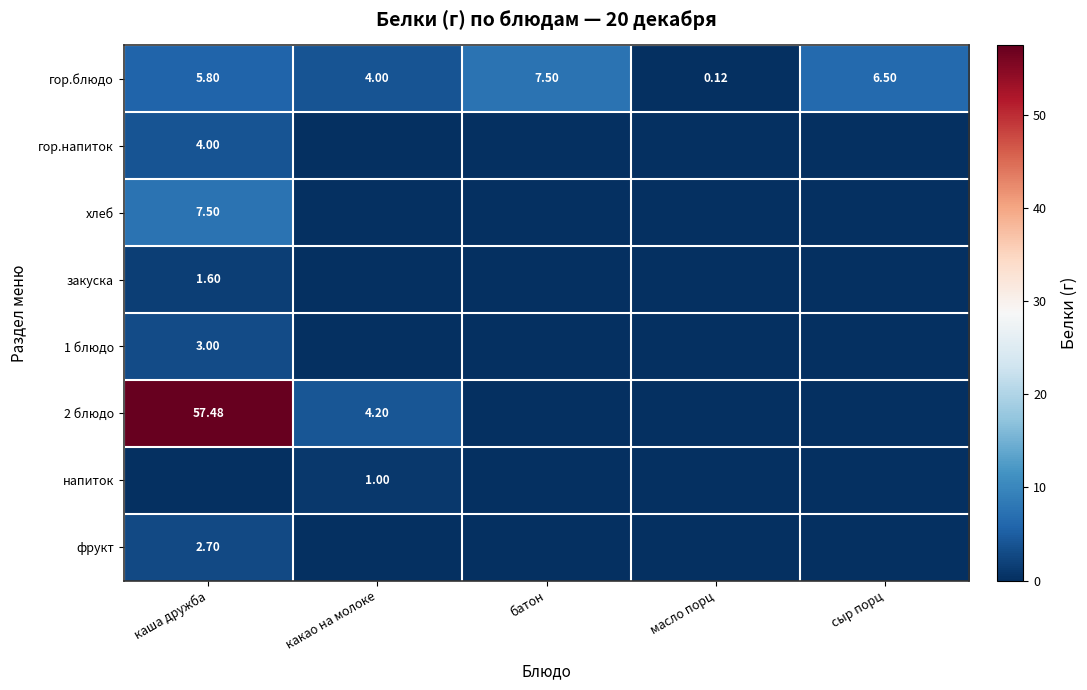

Rank the categories by напиток value from highest to lowest.

какао на молоке, каша дружба, батон, масло порц, сыр порц